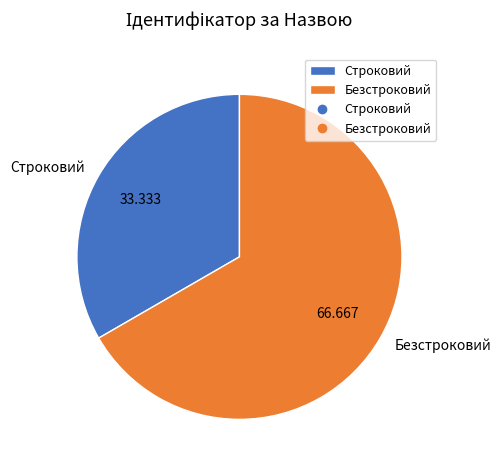

The Строковий slice represents 43% of the pie. True or false?

False